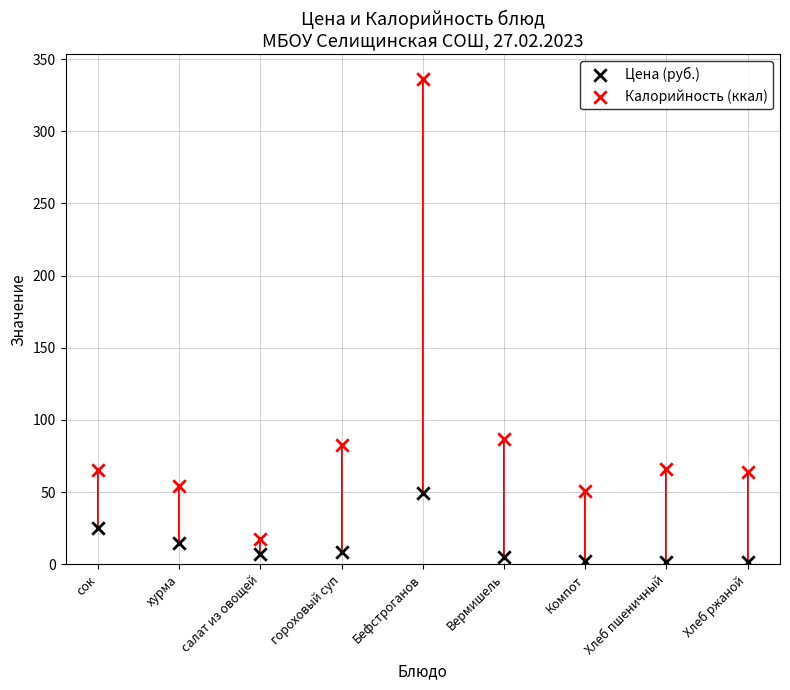

What are all the series names shown in the legend?

Цена (руб.), Калорийность (ккал)